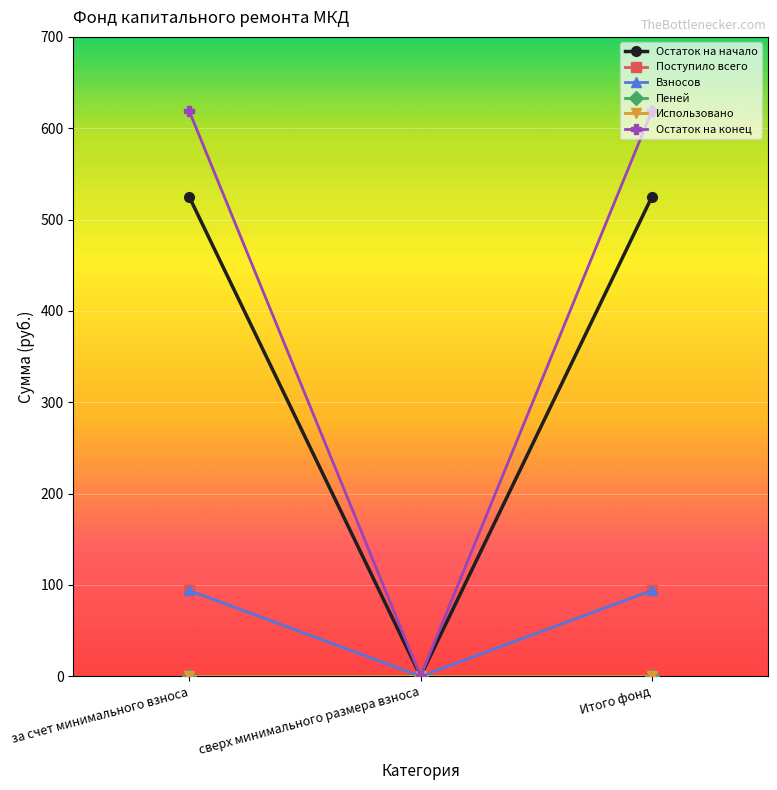

Is this an area chart (filled region under the line)?

No